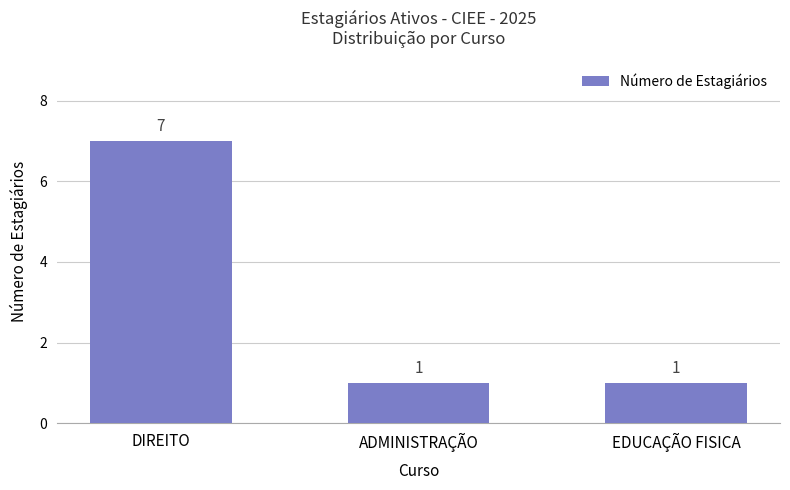

What is the sum of all values?

9